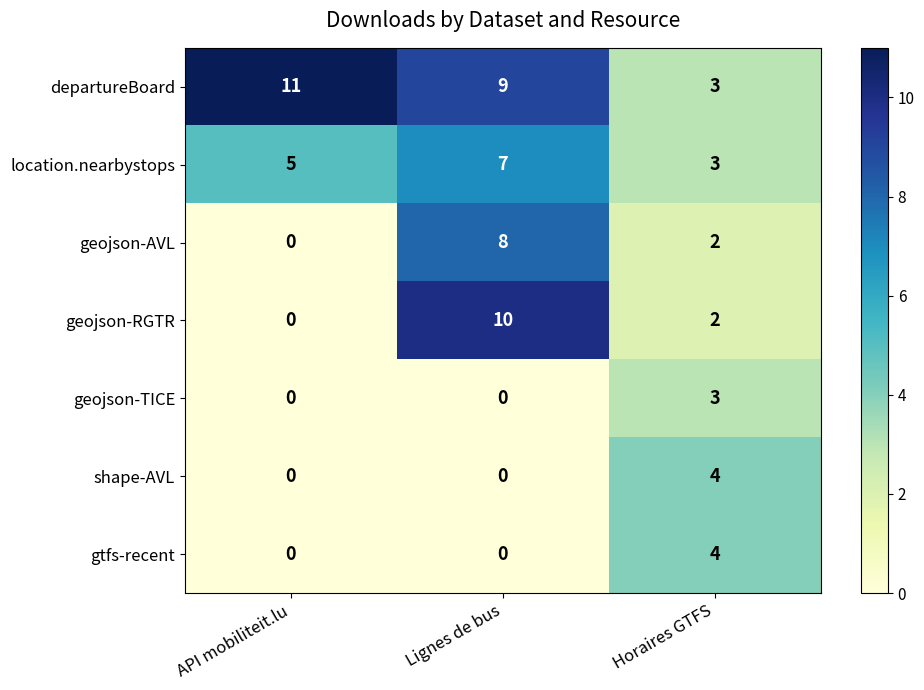

How many data points in location.nearbystops are less than 5?

1